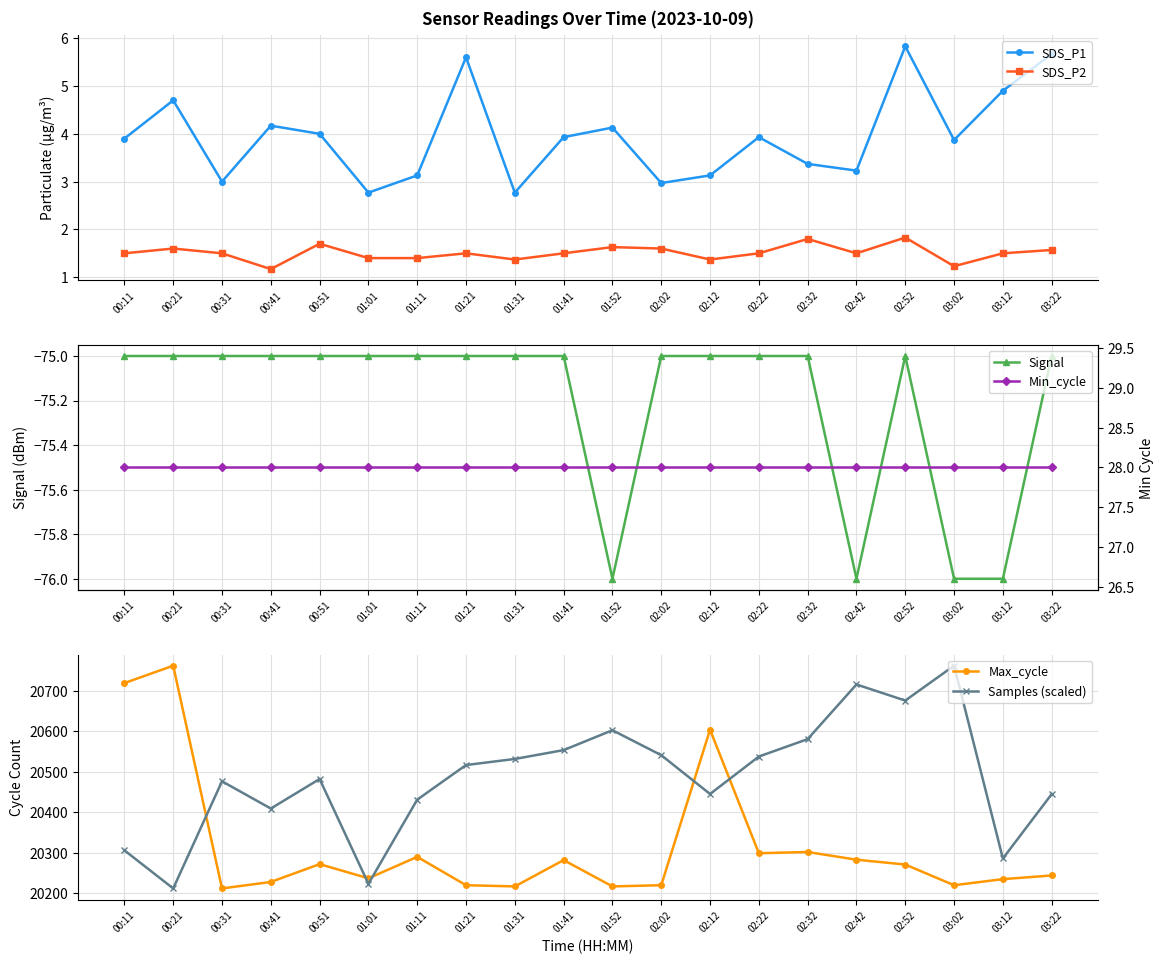

How many data points does each series have?

20